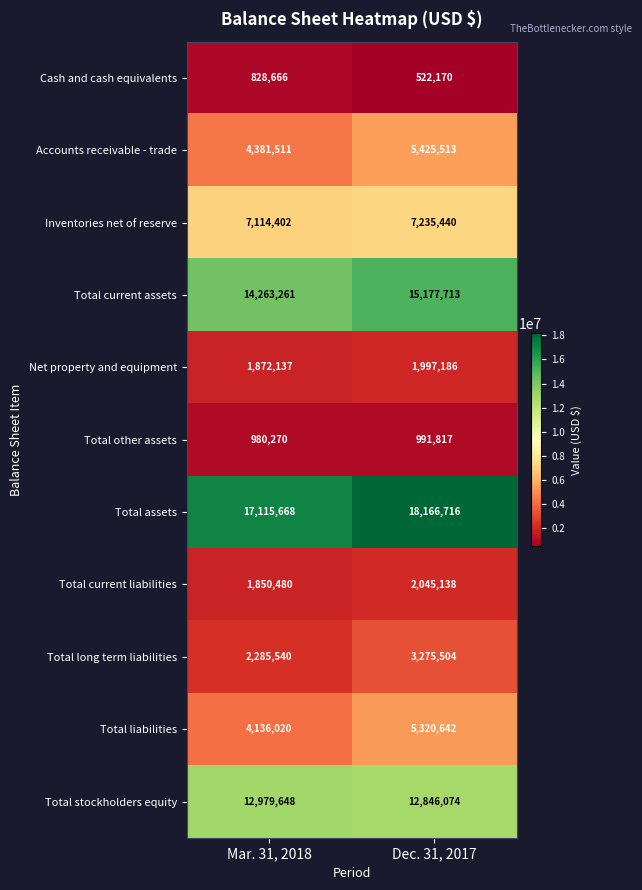

Which series has the largest range (max minus min)?

Total liabilities